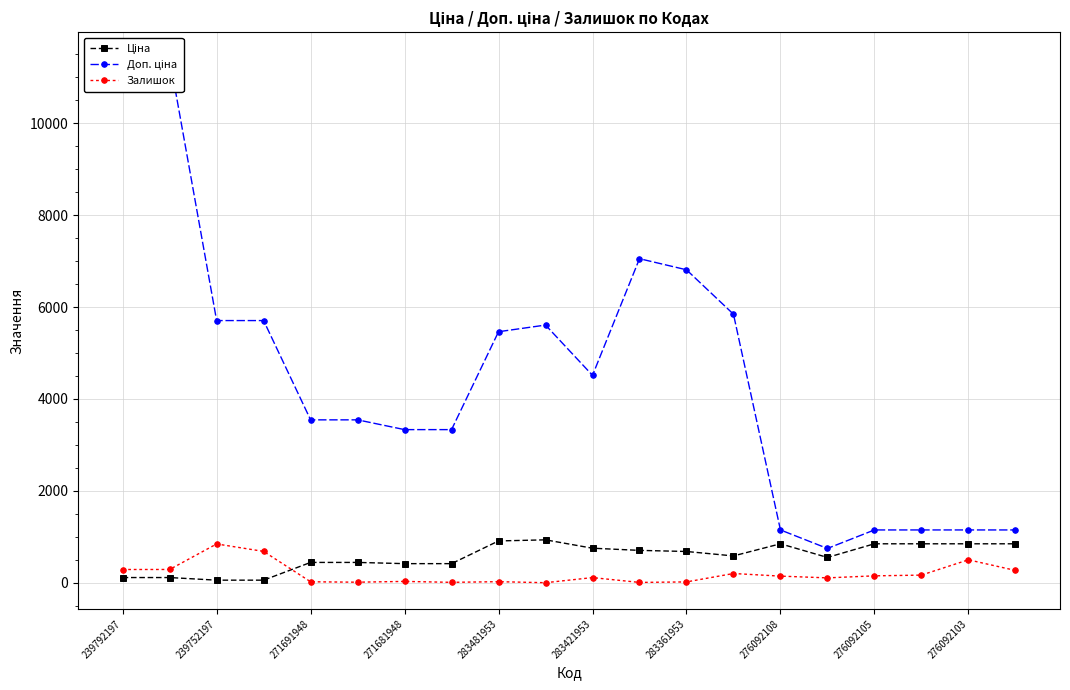

Reading left to right, transcribe all the data shown in this chart.

Ціна: 114.1	114.1	57.0	57.0	443.1	443.1	416.6	416.6	910.4	934.5	752.2	705.1	681.0	584.4	848.4	551.5	848.4	848.4	848.4	848.4
Доп. ціна: 11410.0	11410.0	5705.0	5705.0	3545.0	3545.0	3332.5	3332.5	5462.3	5607.2	4513.3	7051.3	6809.8	5843.9	1149.7	747.0	1149.7	1149.7	1149.7	1149.7
Залишок: 289.0	290.0	845.0	683.0	22.0	13.0	30.0	10.0	24.0	2.0	113.0	8.0	19.0	202.0	145.0	107.0	151.0	167.0	500.0	269.0